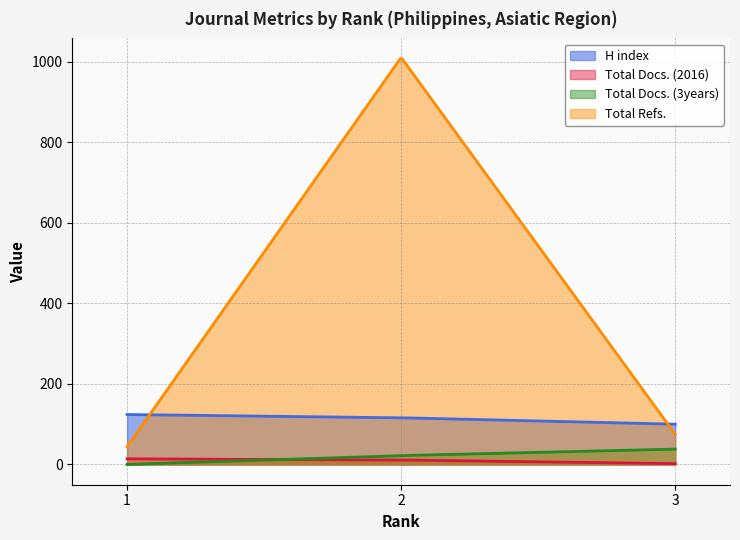

The value of Total Docs. (2016) at 1 is 14. True or false?

True